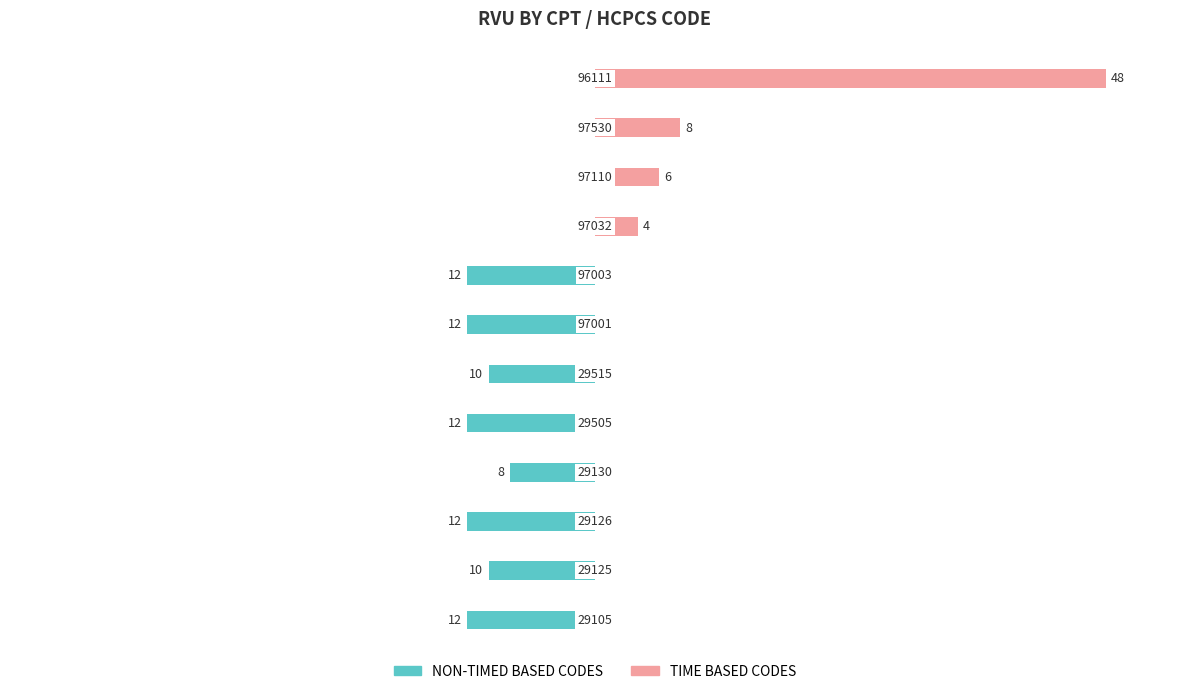

The value of TIME BASED CODES at 11 is 48. True or false?

True